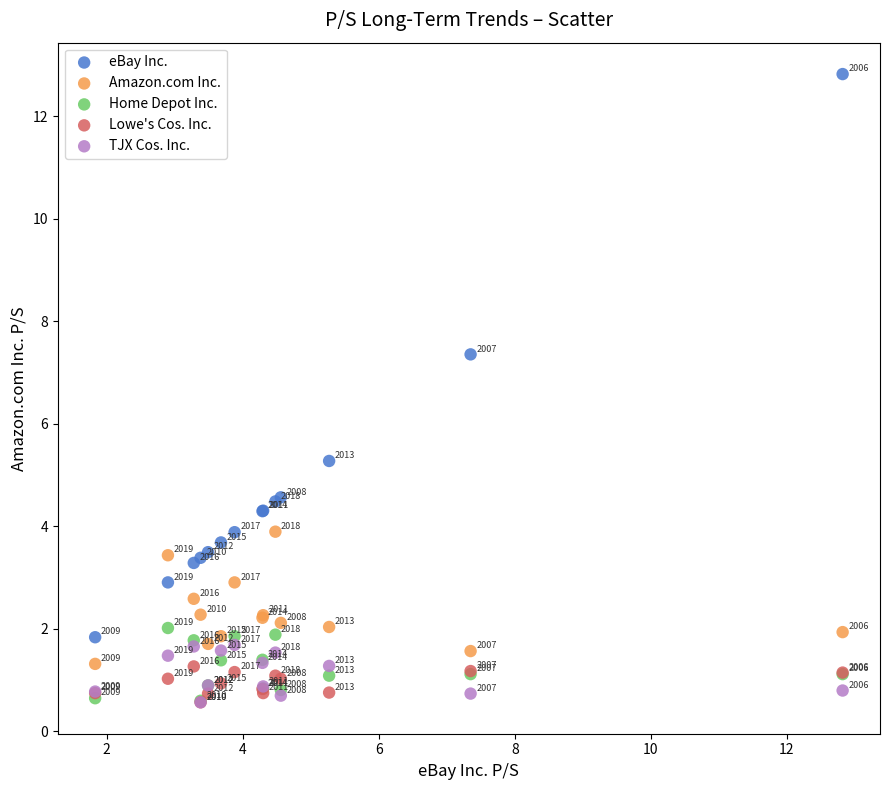

Across all series, what Y value is closest to 6?

5.3